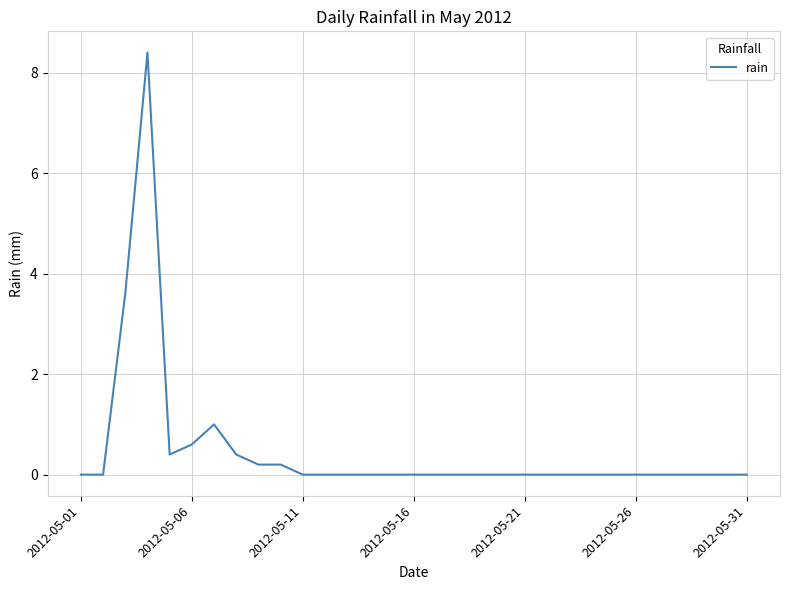

What is the average value?

0.5